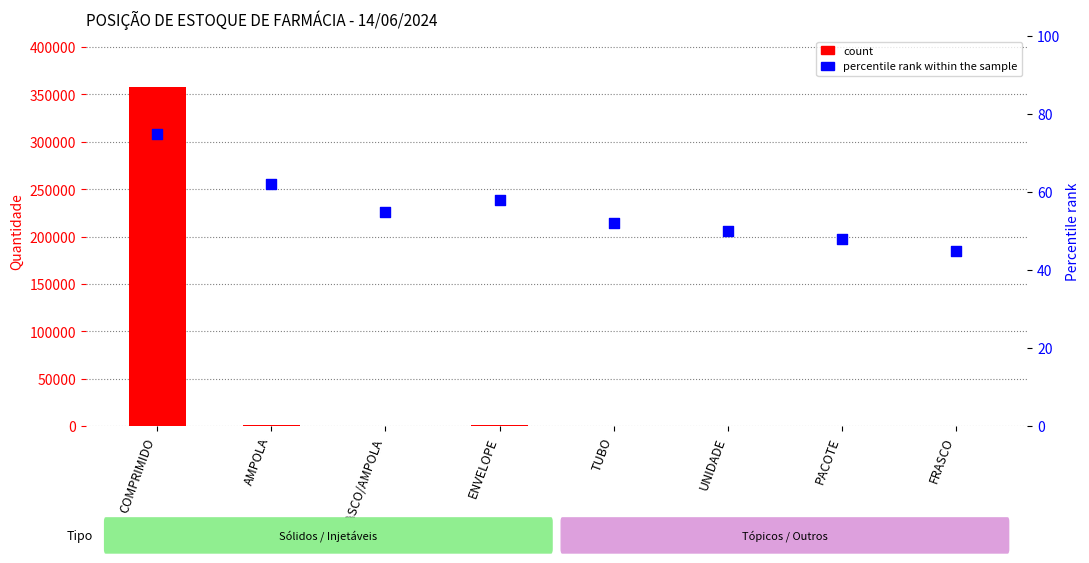

Which series has the largest total across all categories?

count